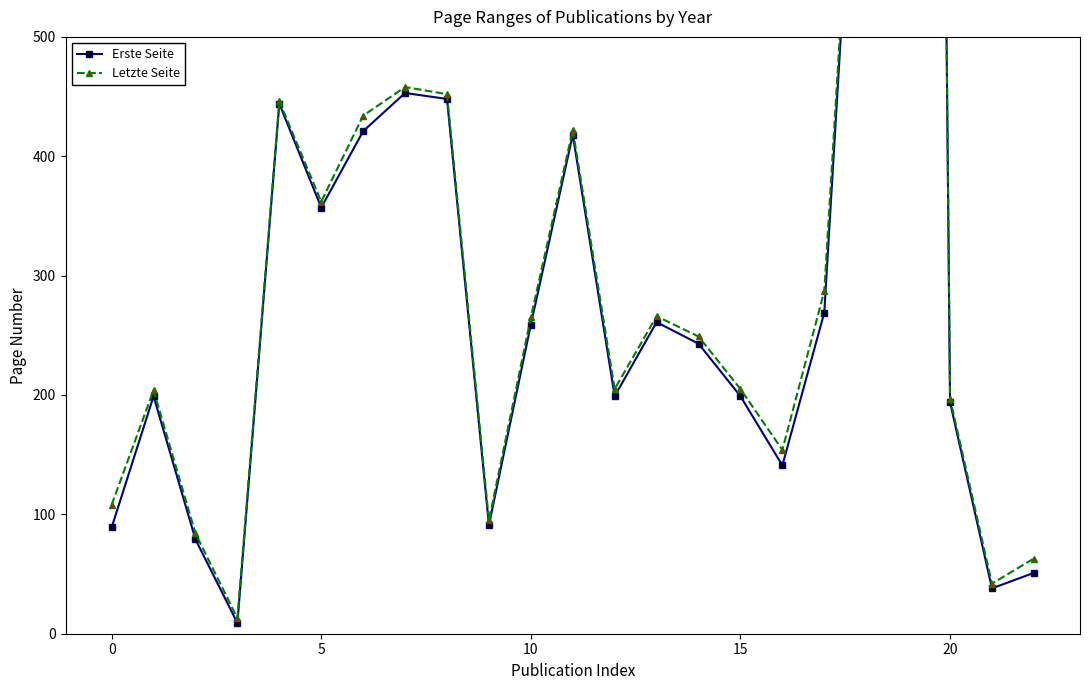

Rank the series at 17 from highest to lowest value.

Letzte Seite, Erste Seite